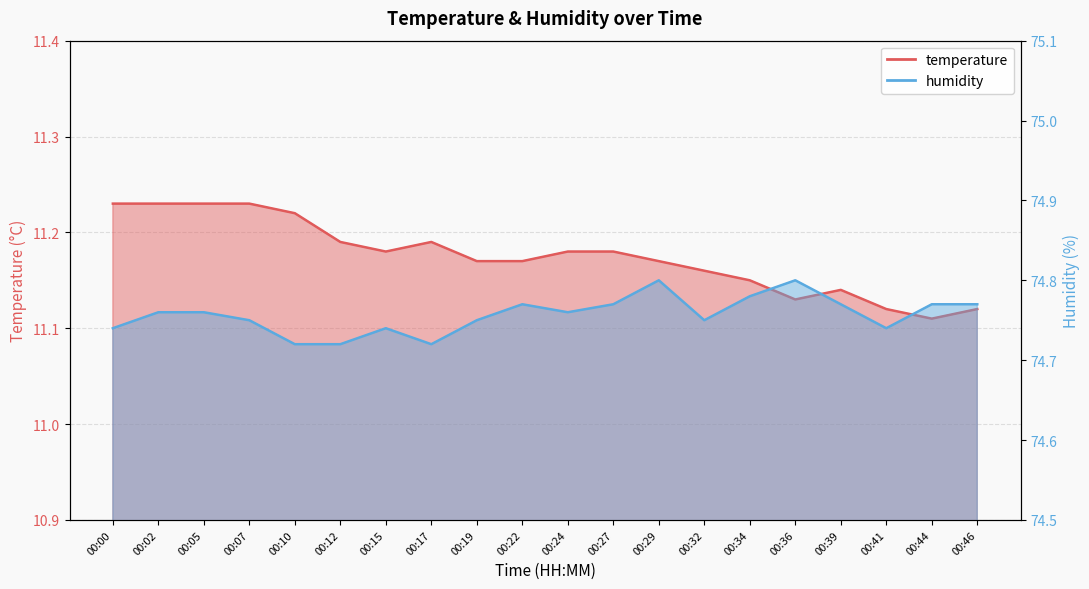

Rank the series at 00:07 from highest to lowest value.

humidity, temperature